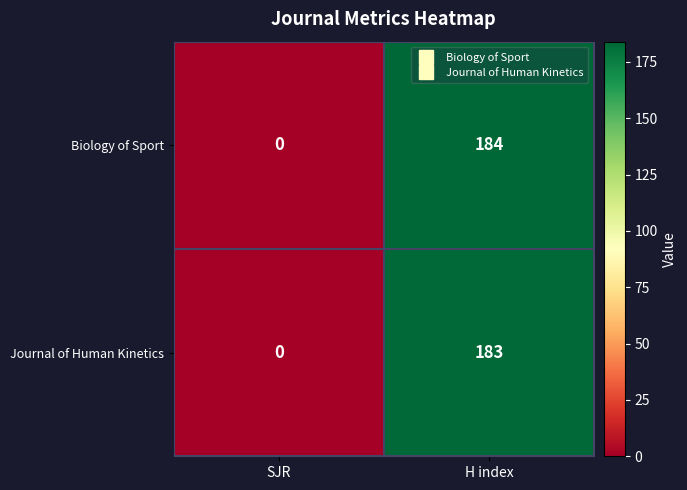

At which category does the chart reach its peak across all series?

H index